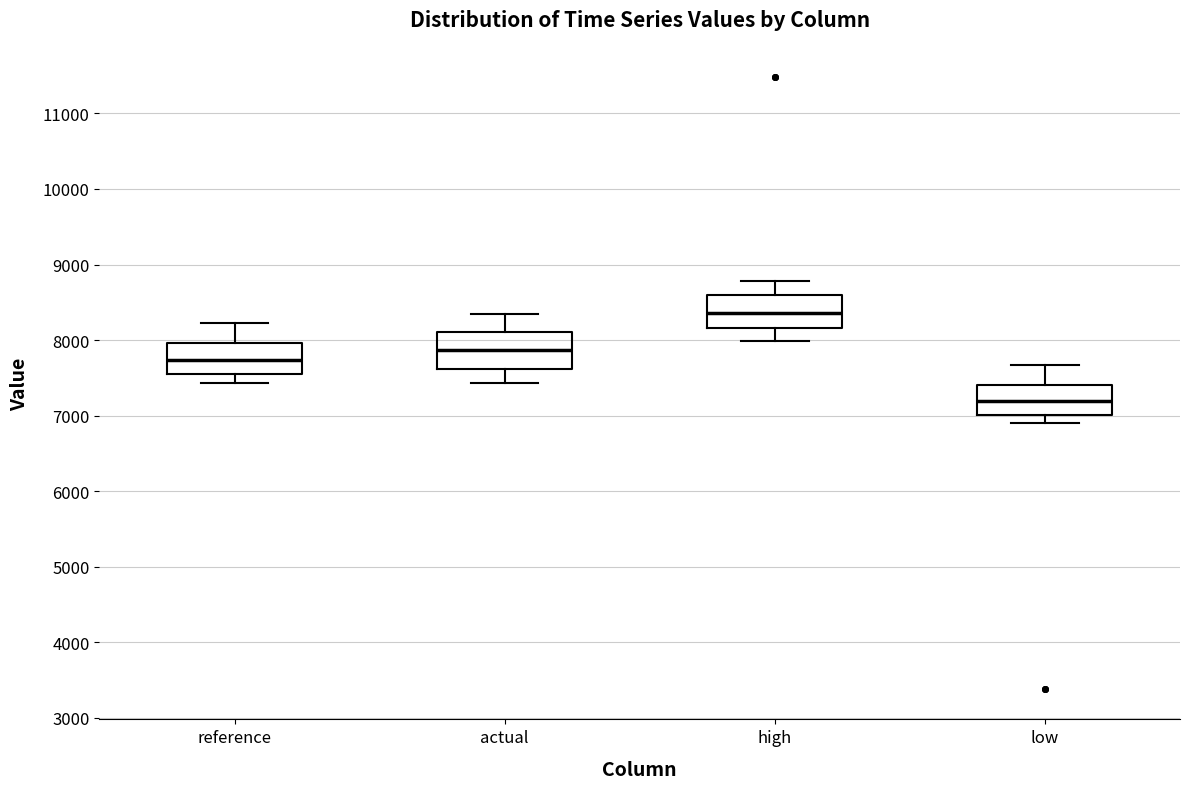

Reading left to right, transcribe this box plot: for each box, give where its median line is, the range the box spans, and where its two whiskers end, as read against the y-axis. The values are not printed on the chart, so give them approximately, as read against the axis.

reference: median 7700, box 7600 to 8000, whiskers 7400 to 8200
actual: median 7900, box 7600 to 8100, whiskers 7400 to 8300
high: median 8400, box 8200 to 8600, whiskers 8000 to 8800
low: median 7200, box 7000 to 7400, whiskers 6900 to 7700